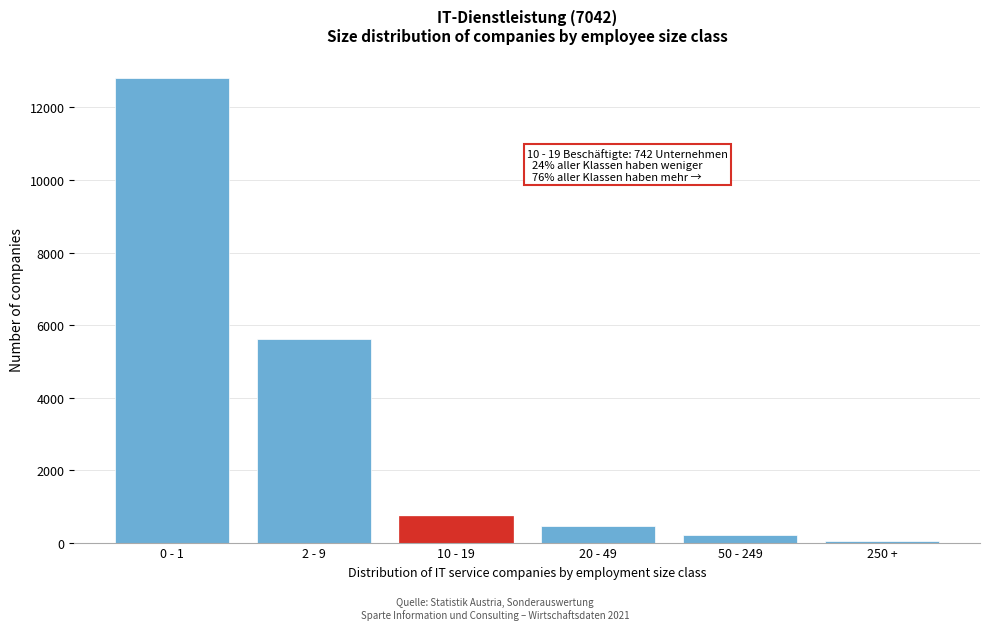

Reading left to right, list all the values displayed in this chart.

12814	5617	742	450	219	42